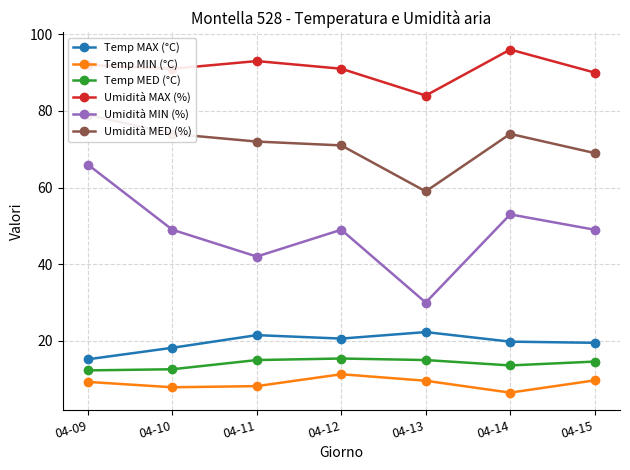

In Temp MIN (°C), how many points are higher than both neighbors (excluding endpoints)?

1